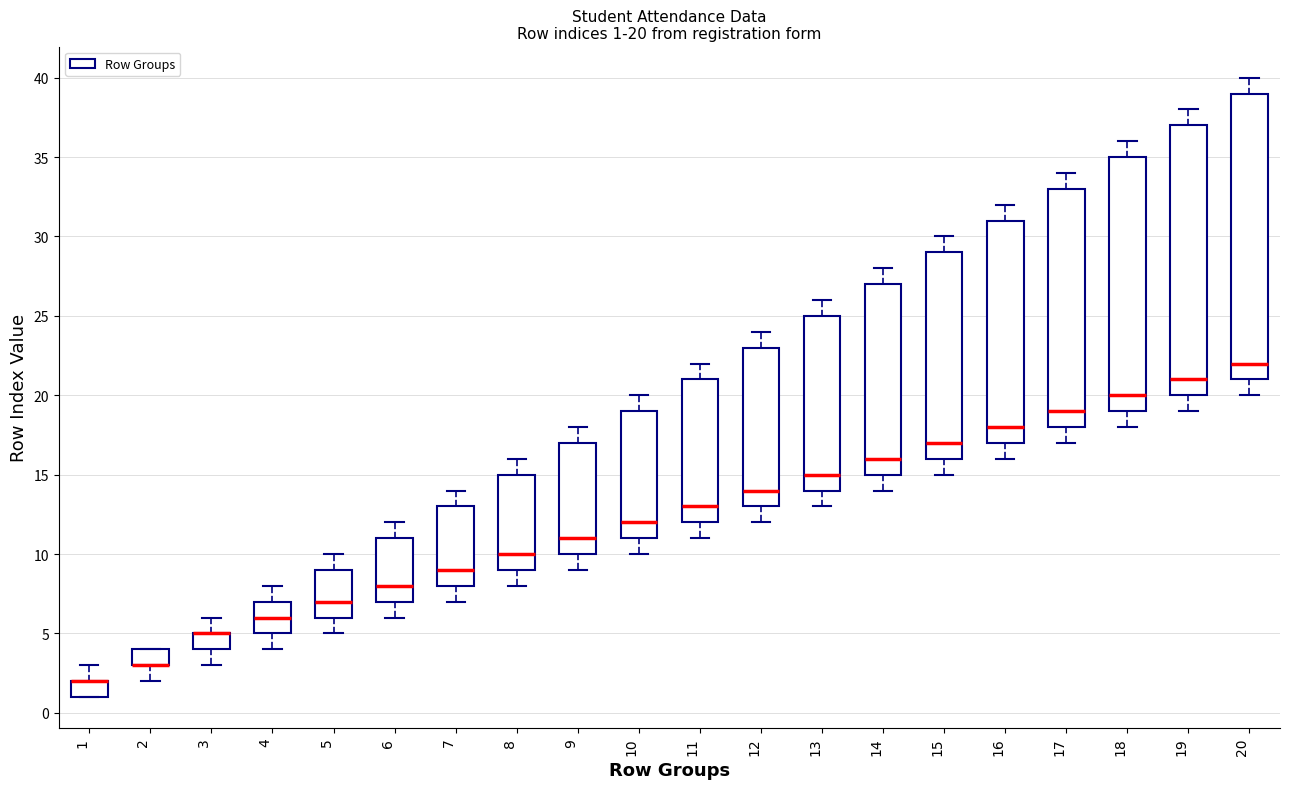

Which box is the tallest, from its lower edge to its upper edge?

20